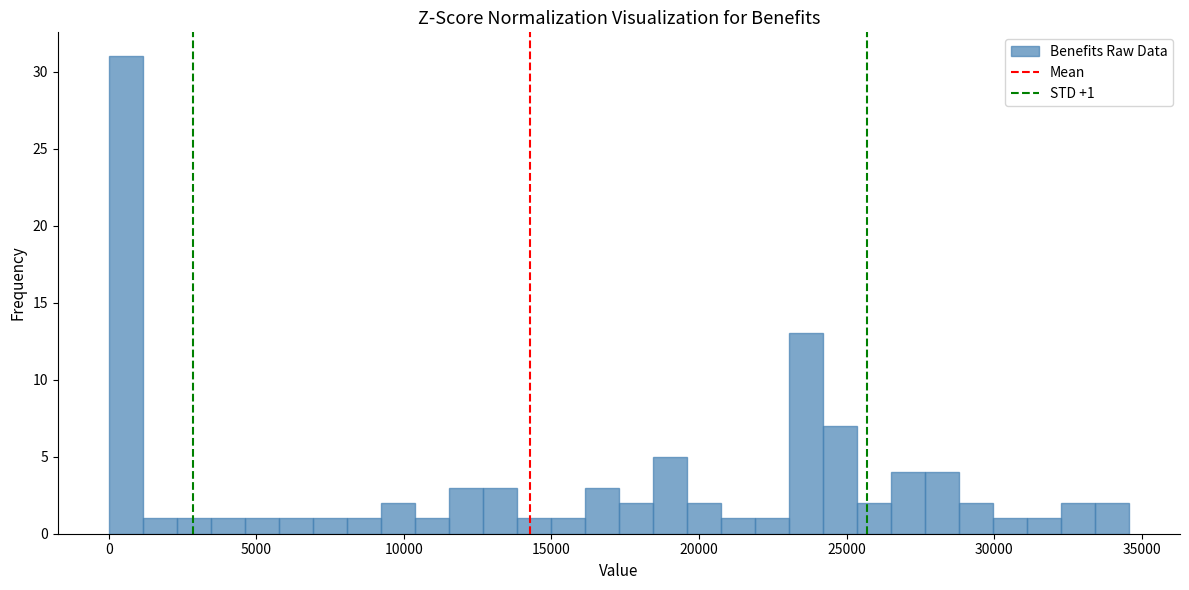

Around what value on the x-axis is the tallest bar? Give the approximate position of its centre, as read against the axis.

500